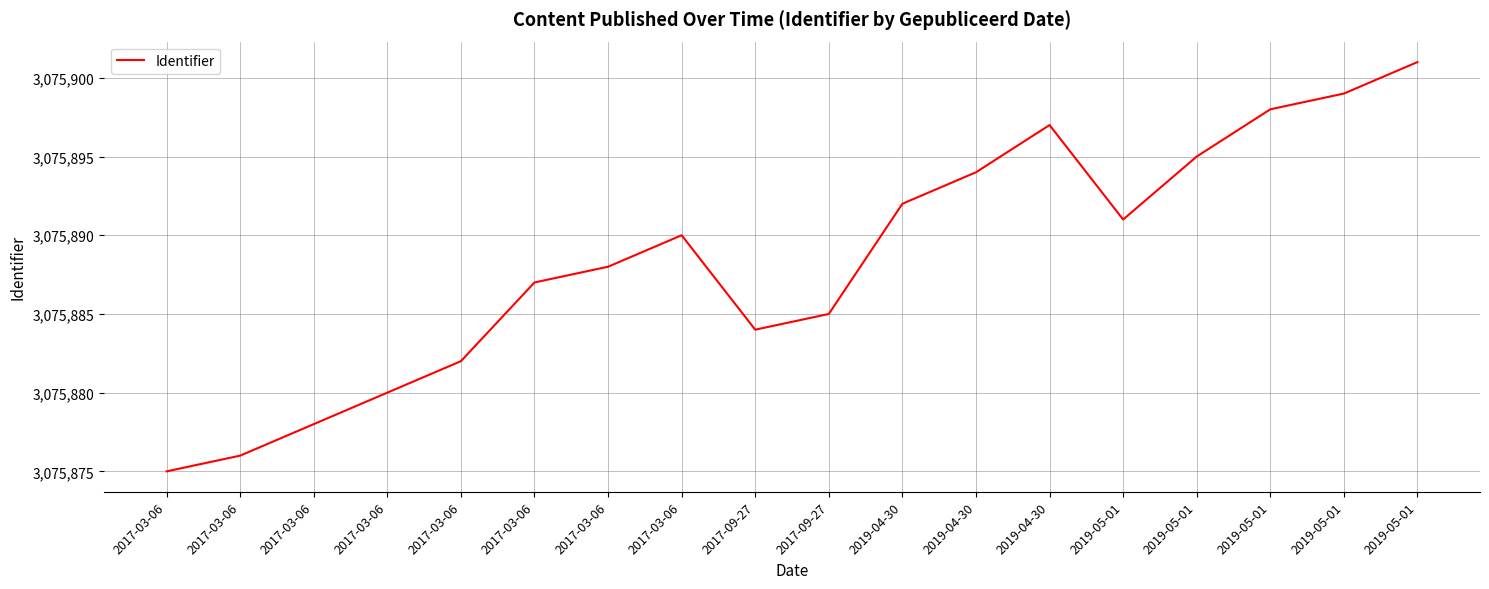

What is the label of the 10th point from the right?

2017-09-27